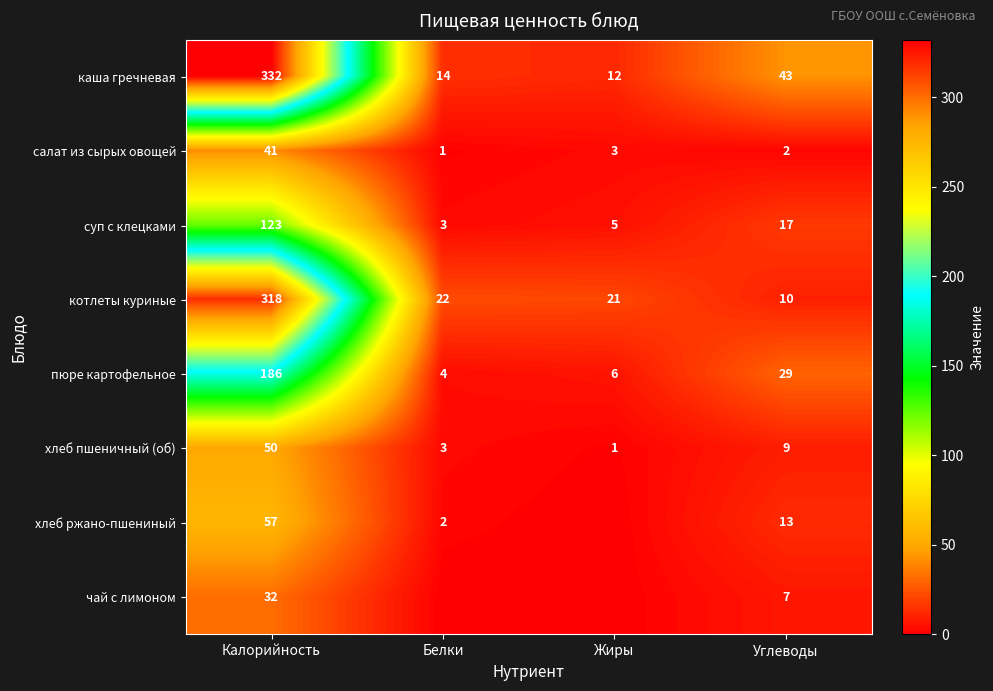

What is the difference between the maximum and second lowest values in the каша гречневая series?

318